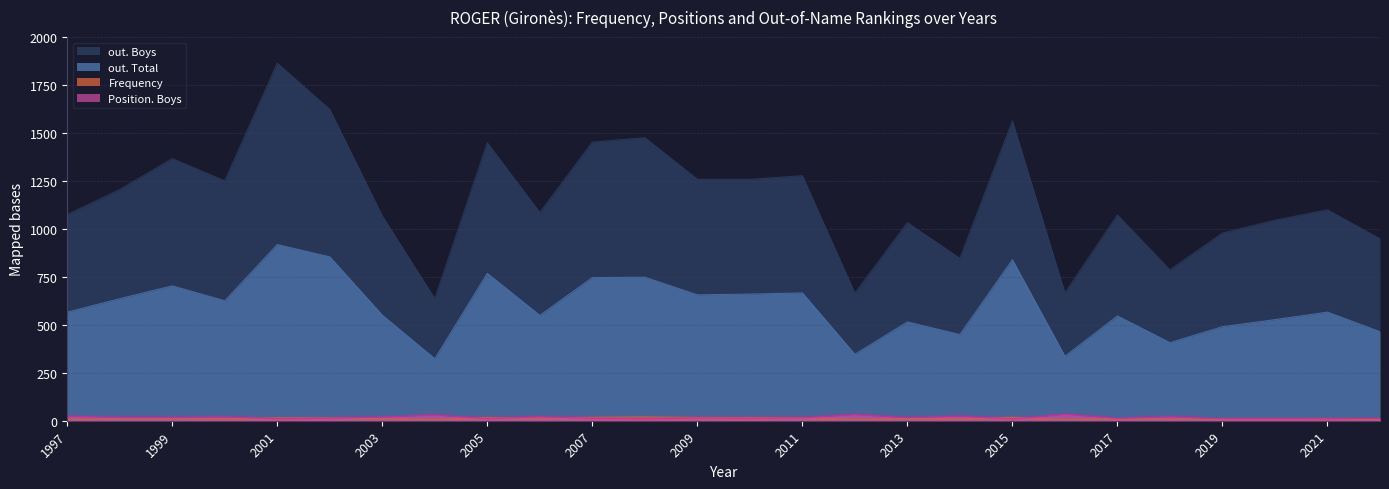

At 2006, list the series in order from smallest to largest.

Frequency, Position. Boys, out. Total, out. Boys